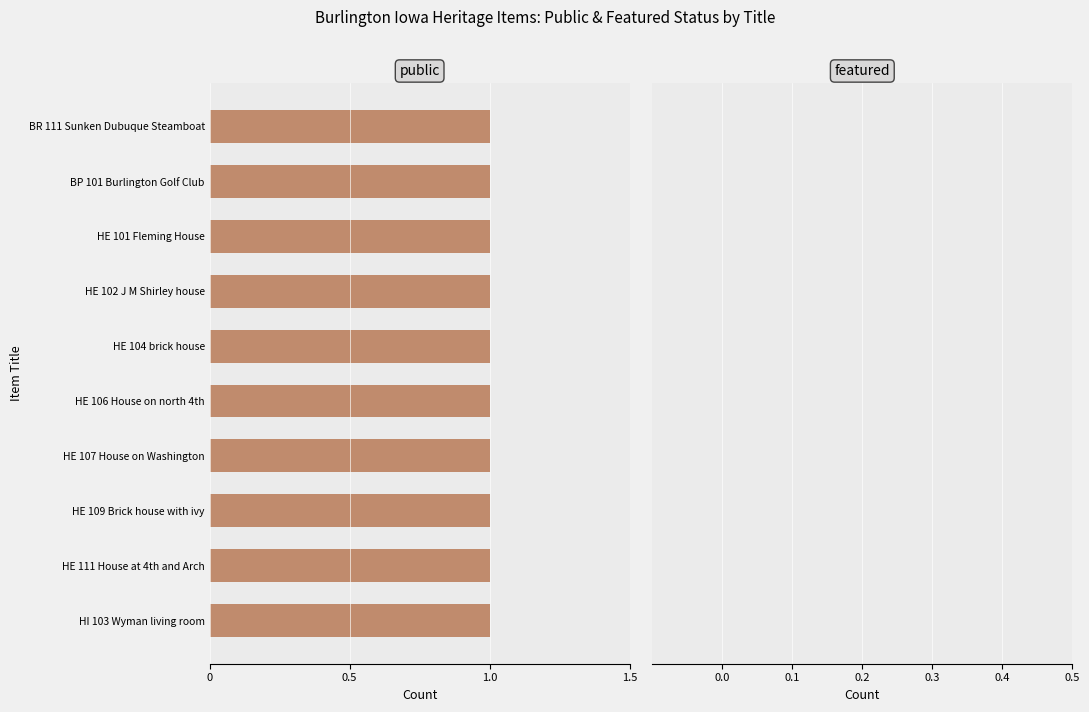

How many groups of bars are there?

10